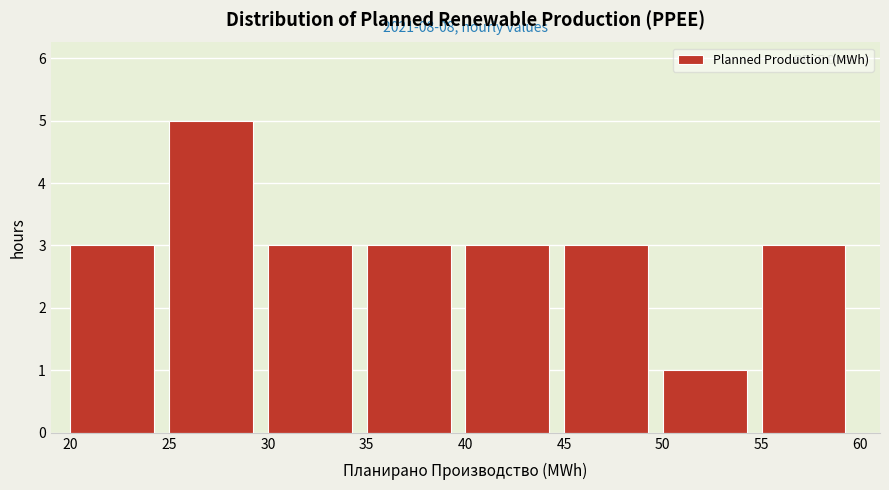

Over which range of the x-axis is the bar tallest?

25 to 30